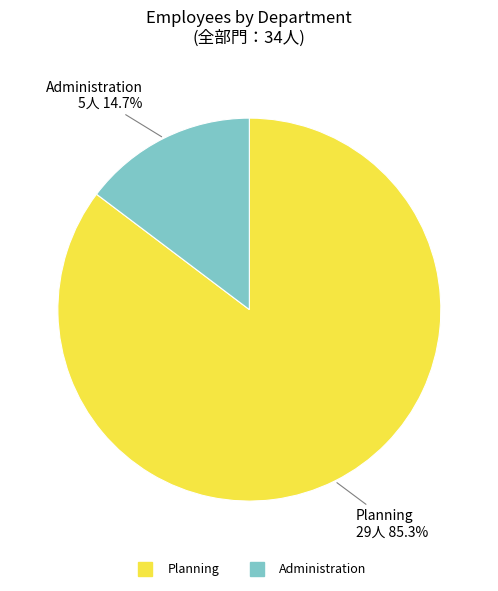

To the nearest percent, what portion does Planning represent?

85%